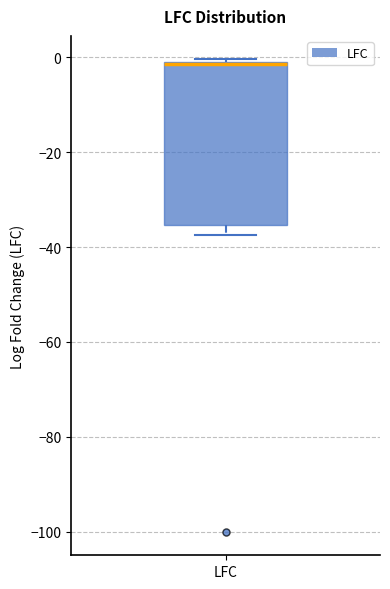

Read this box plot against the y-axis: the position of the median line, the range covered by the box, and the ends of both whiskers. The values are not printed on the chart, so give them approximately, as read against the axis.

median -2 (drawn on the box's upper edge), box -36 to 0, whiskers -38 to 0